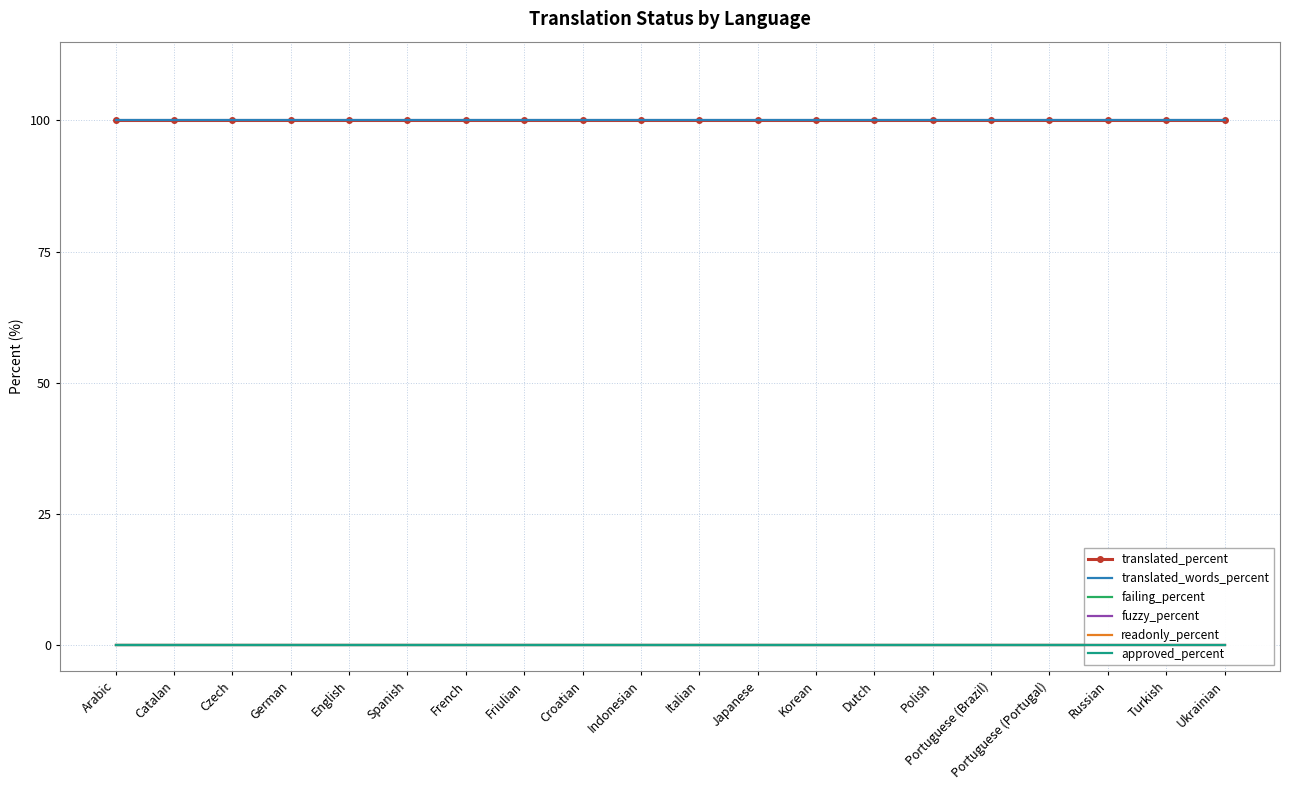

What is the highest value of the translated_percent series?

100